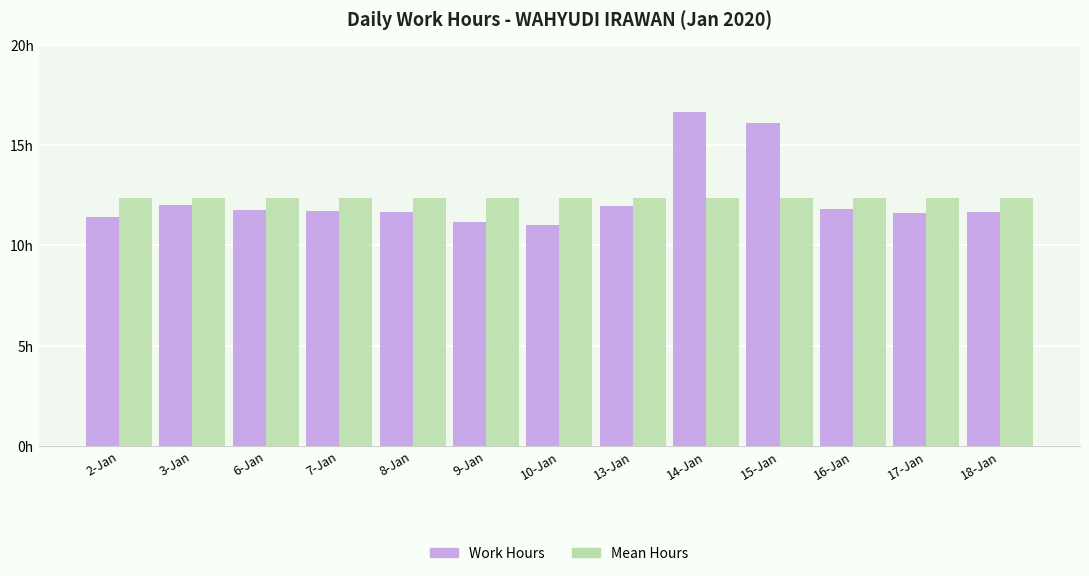

Which series has the widest spread of values?

Work Hours